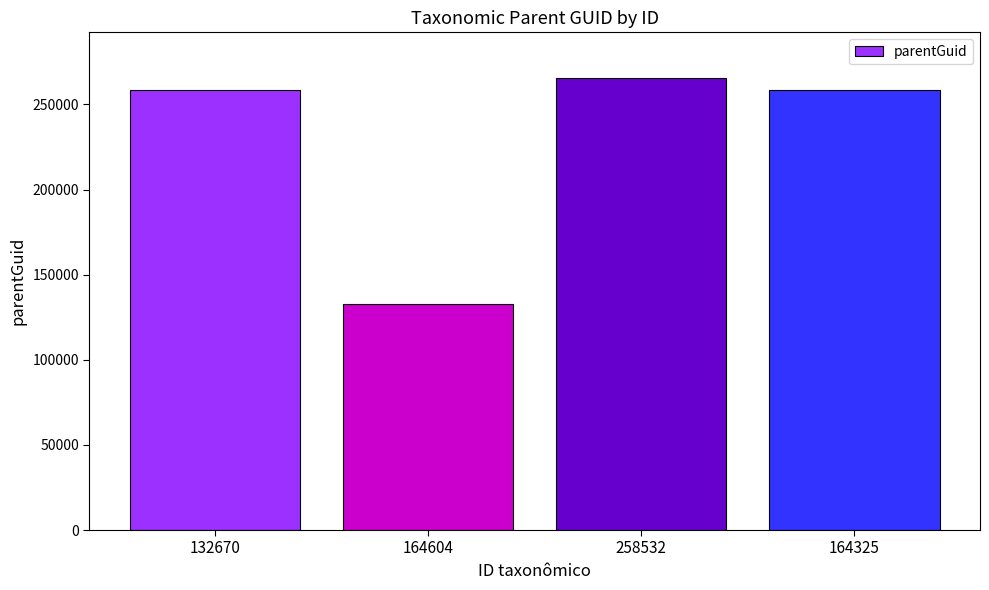

What is the sum of all values?

915536